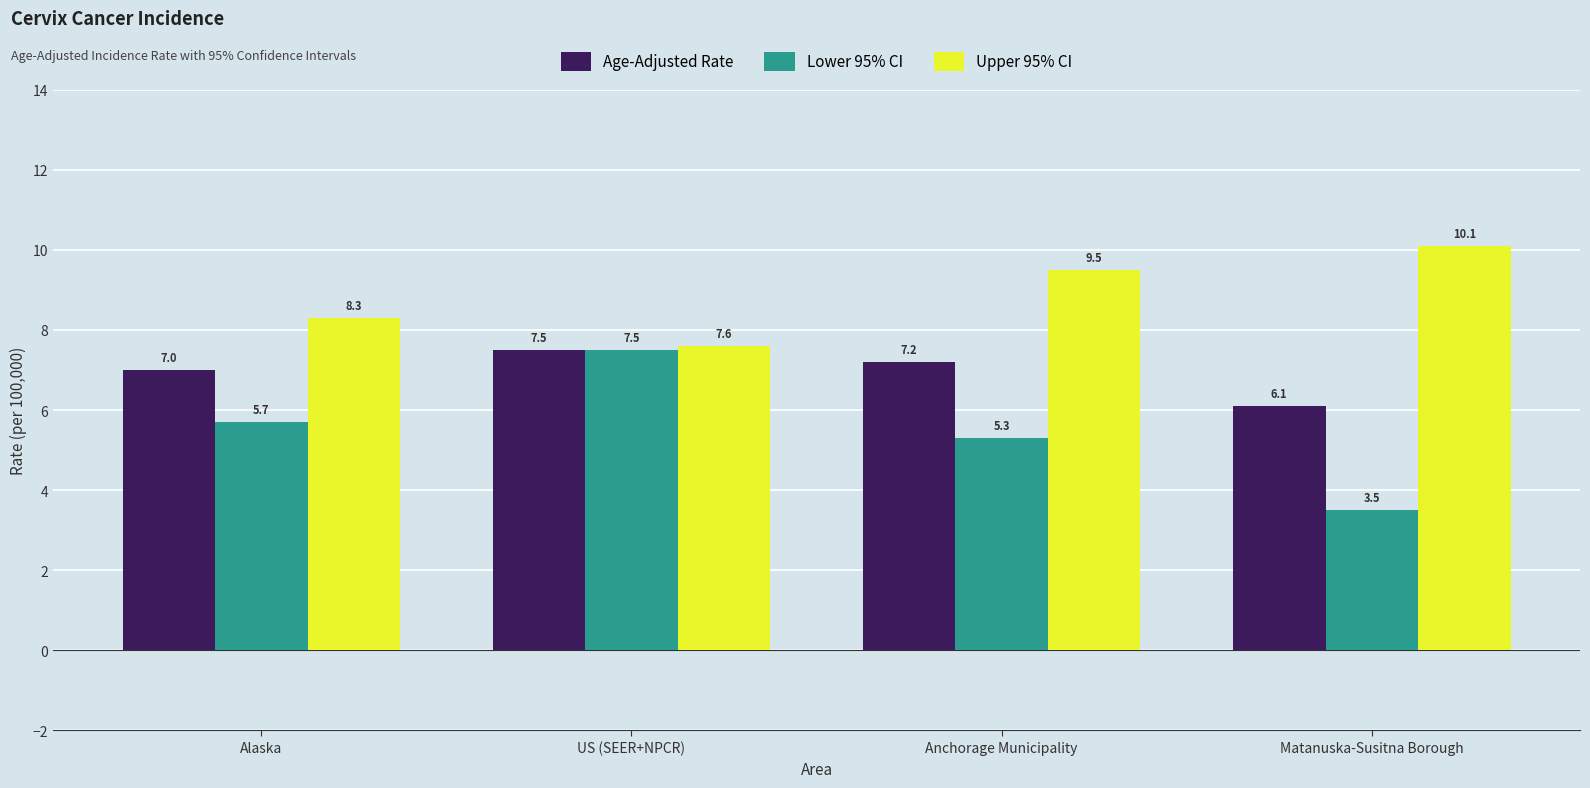

What is the total value across all series at Anchorage Municipality?

22.0